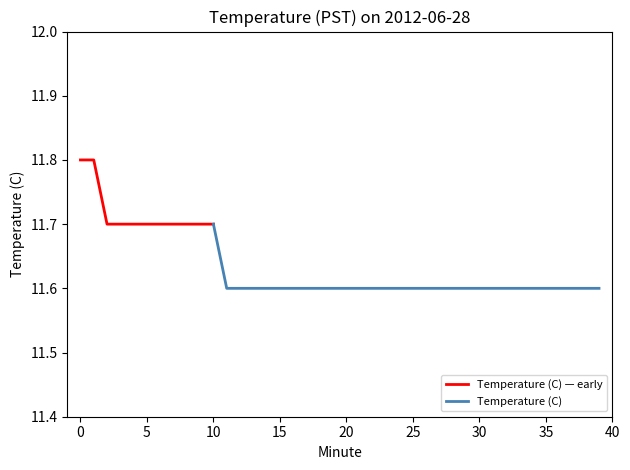

List the labels in order of value, smallest first.

11, 12, 13, 14, 15, 16, 17, 18, 19, 20, 21, 22, 23, 24, 25, 26, 27, 28, 29, 30, 31, 32, 33, 34, 35, 36, 37, 38, 39, 2, 3, 4, 5, 6, 7, 8, 9, 10, 0, 1